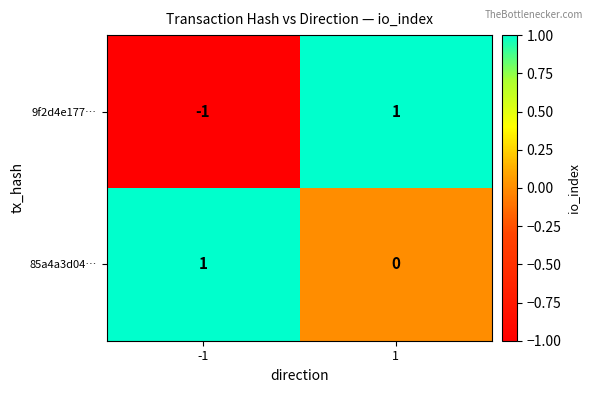

True or false: 85a4a3d04… has a value of 1 at -1.

True